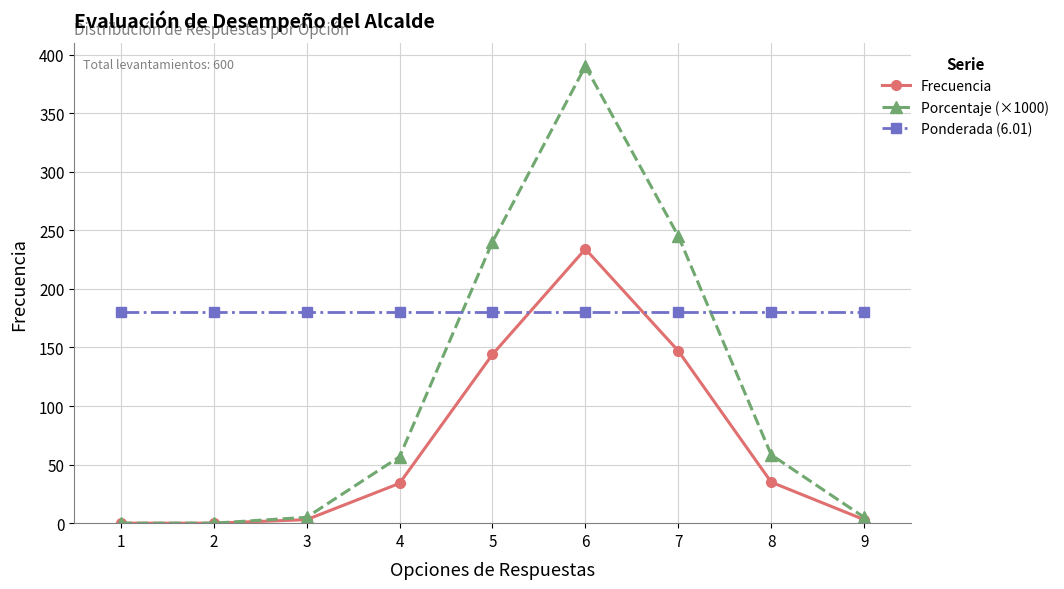

What is the value of the Frecuencia point at the 8th from the left?

35.0